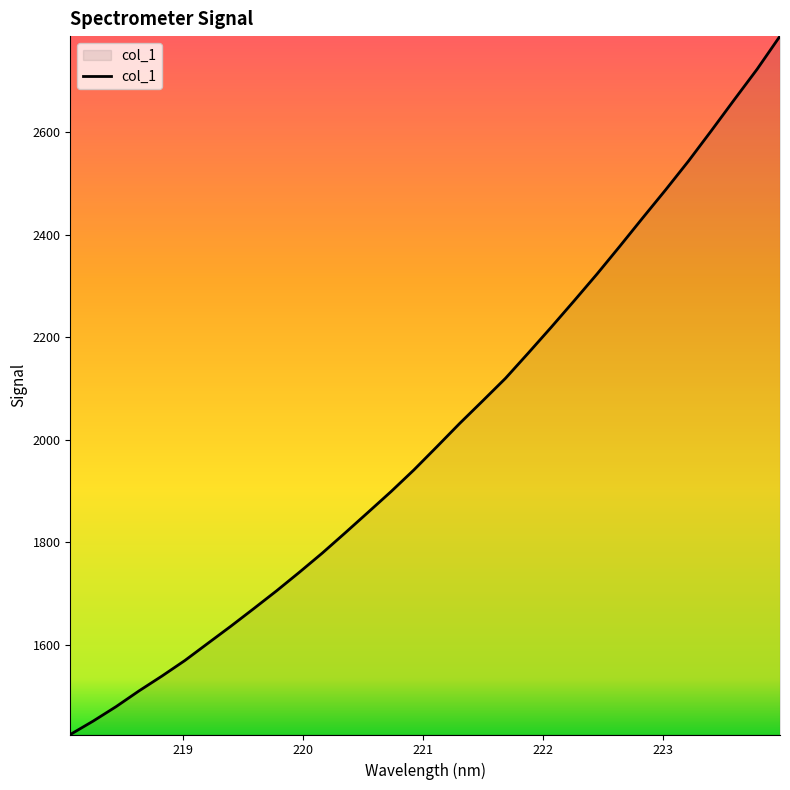

What is the maximum value shown in the chart?

2787.5